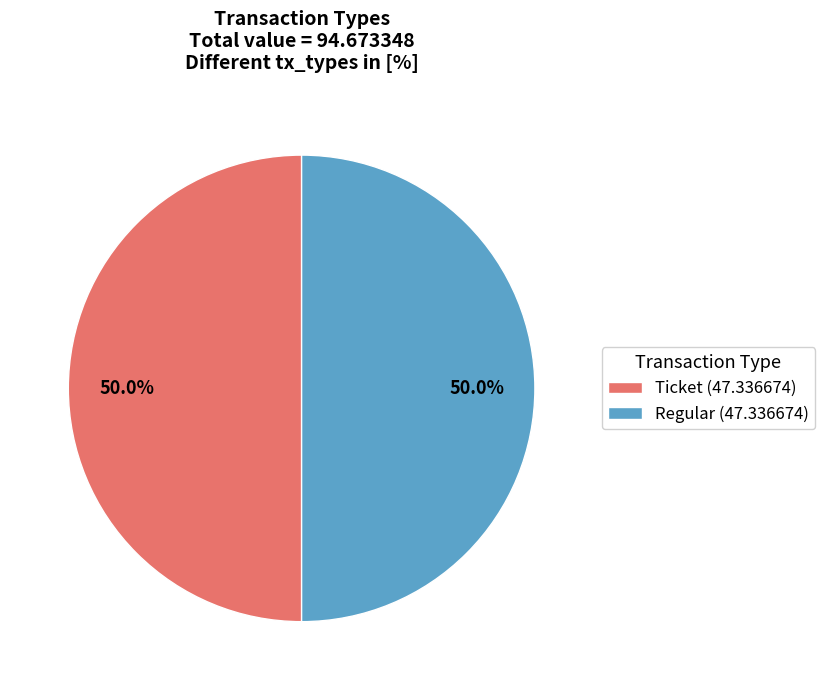

What percentage is NOT represented by Ticket (47.336674)?

50.0%